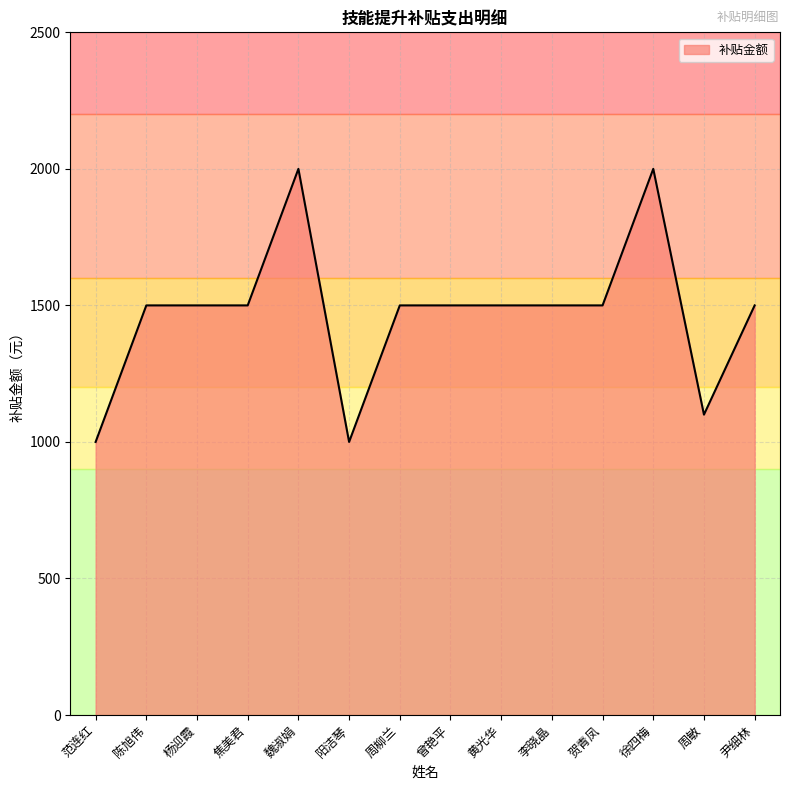

Read the value at 杨迎霞.

1500